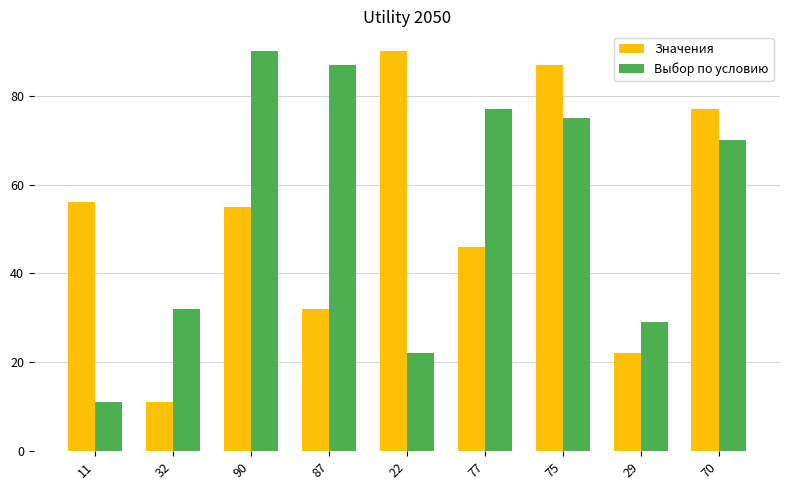

List the series in order of their overall mean, lowest first.

Значения, Выбор по условию